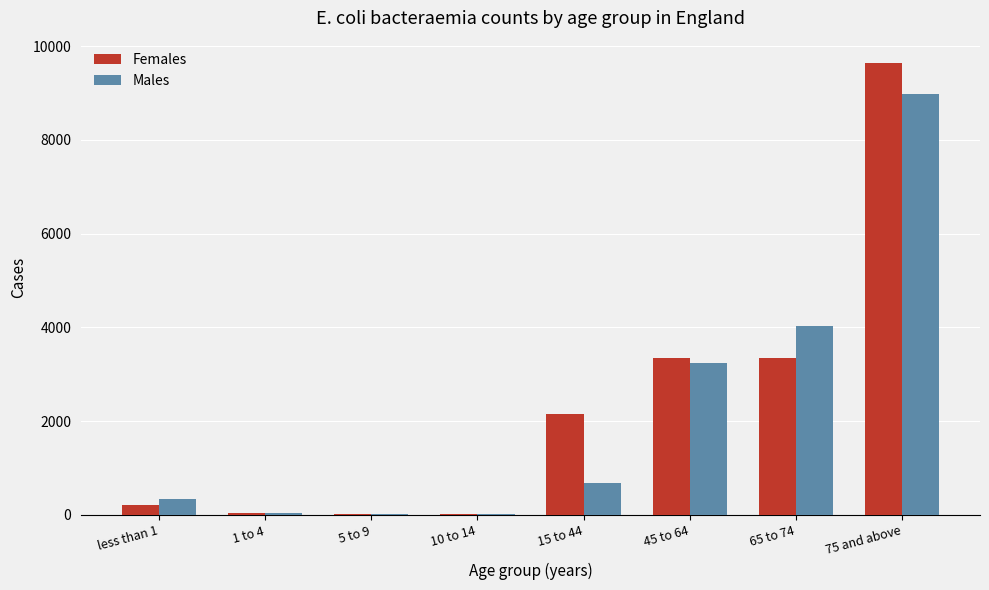

At which label is Females closest to 4831?

45 to 64